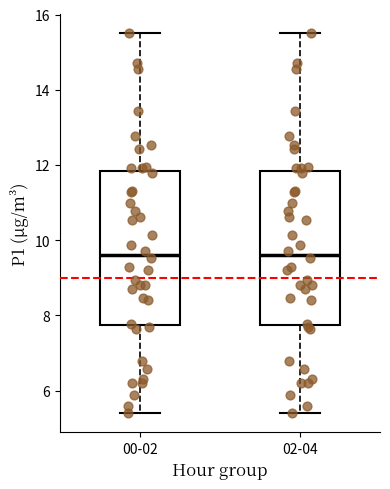

Where does the upper whisker of the box for 02-04 end on the y-axis? The values are not printed on the chart, so give them approximately, as read against the axis.

15.6